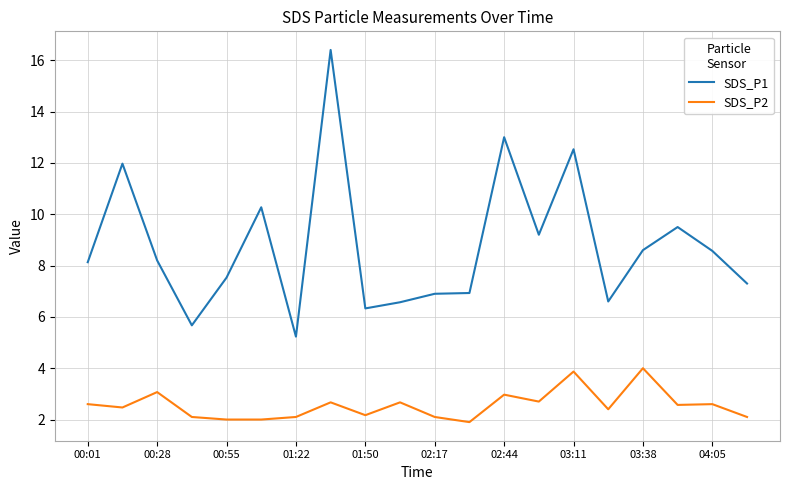

Which series has the widest spread of values?

SDS_P1